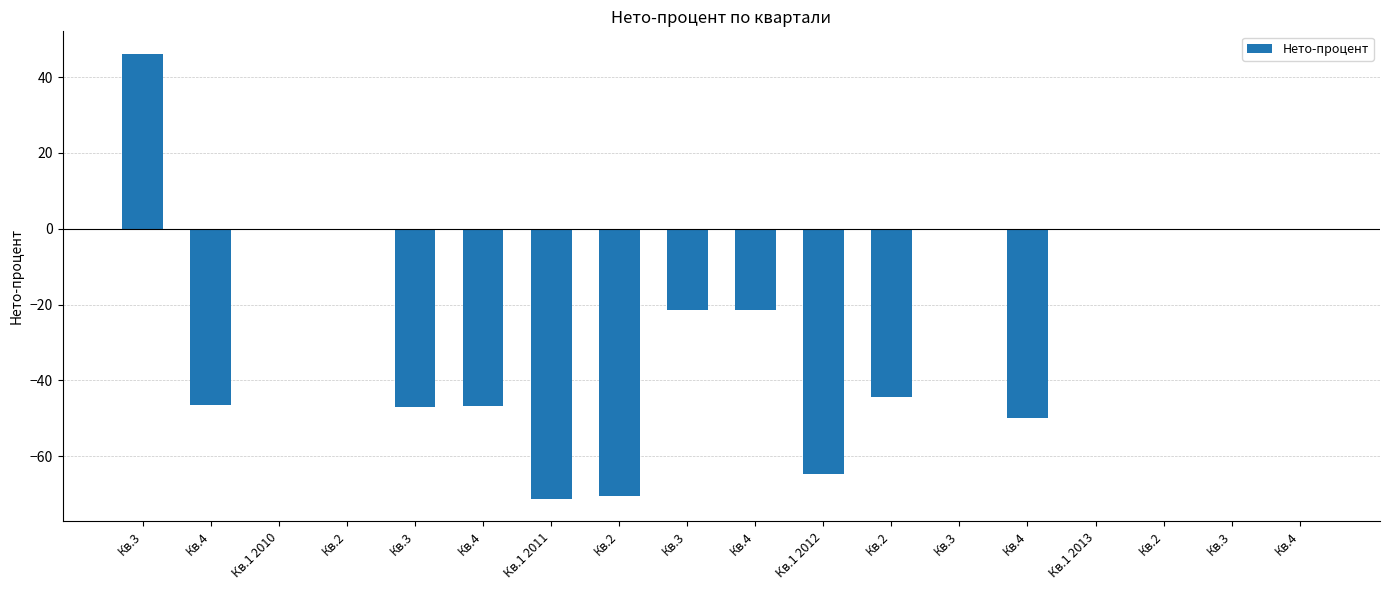

What is the sum of all values?

-437.8